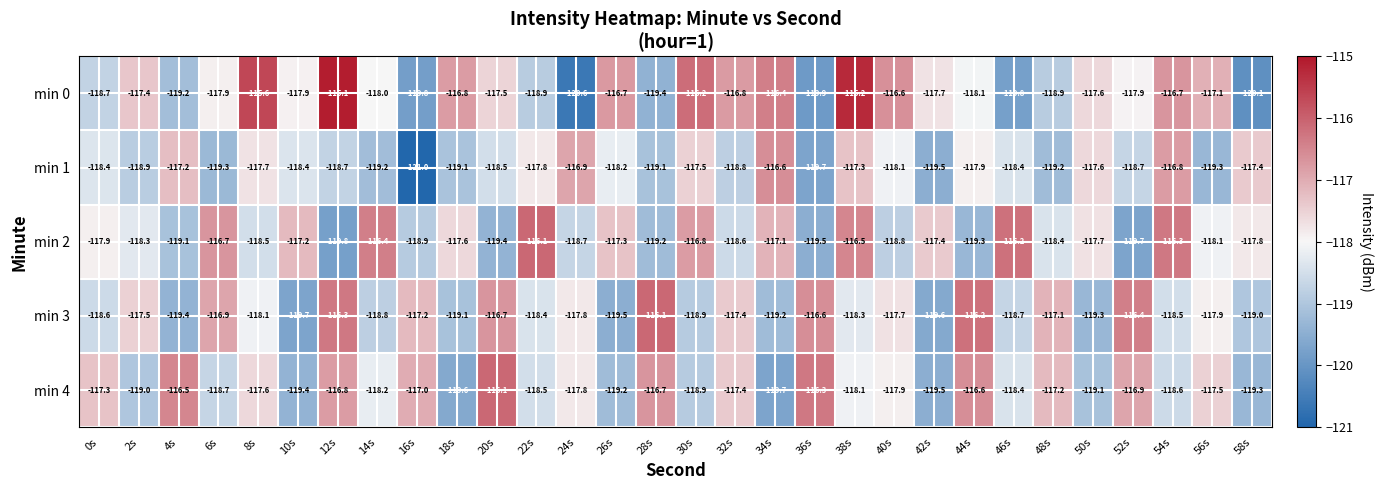

What is the difference between the maximum and minimum values in the min 0 series?

5.5